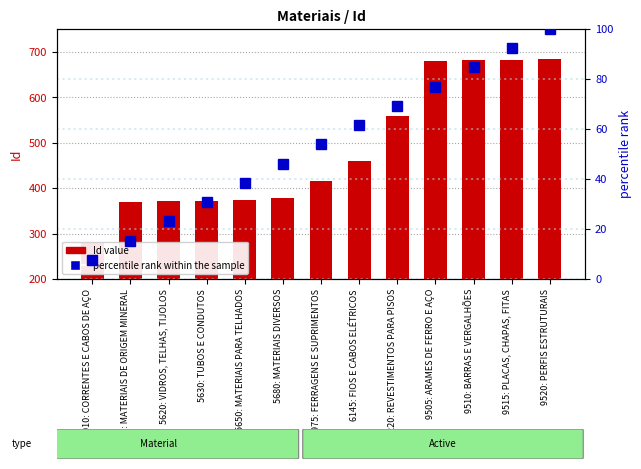

Which series has the largest total across all categories?

Id value